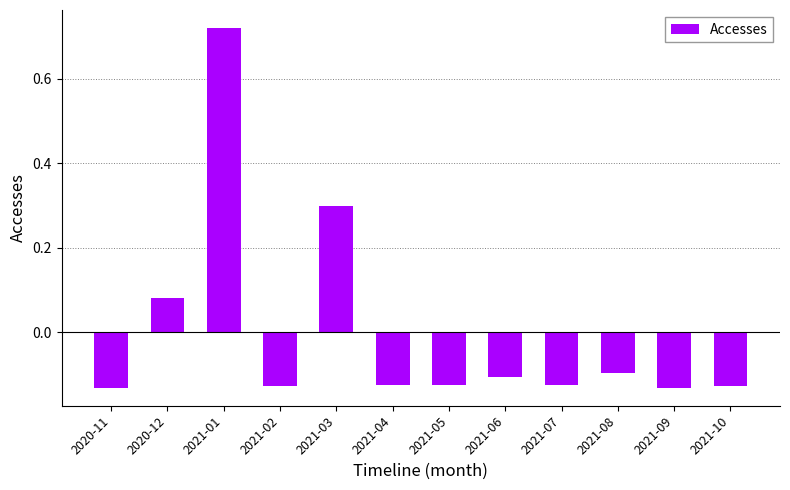

Where does the data first go above 0?

2020-12